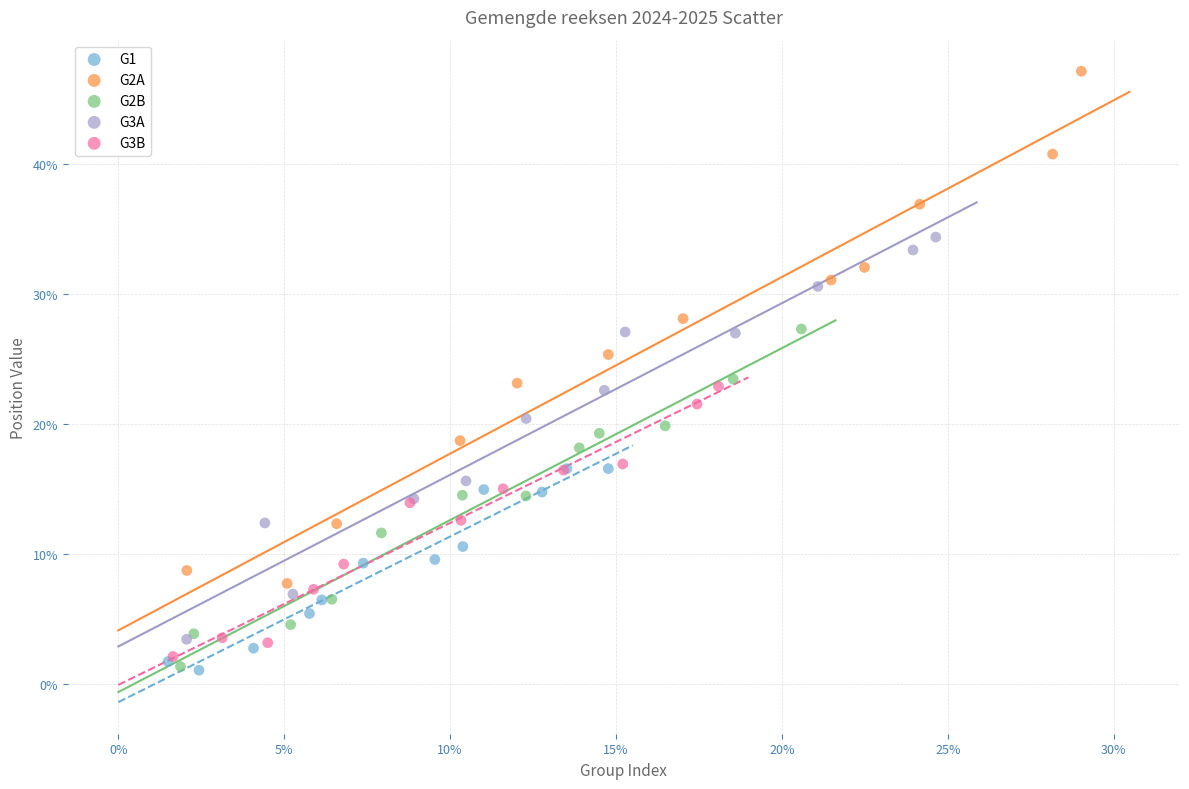

Which series has the largest Y range (max minus min)?

G2A